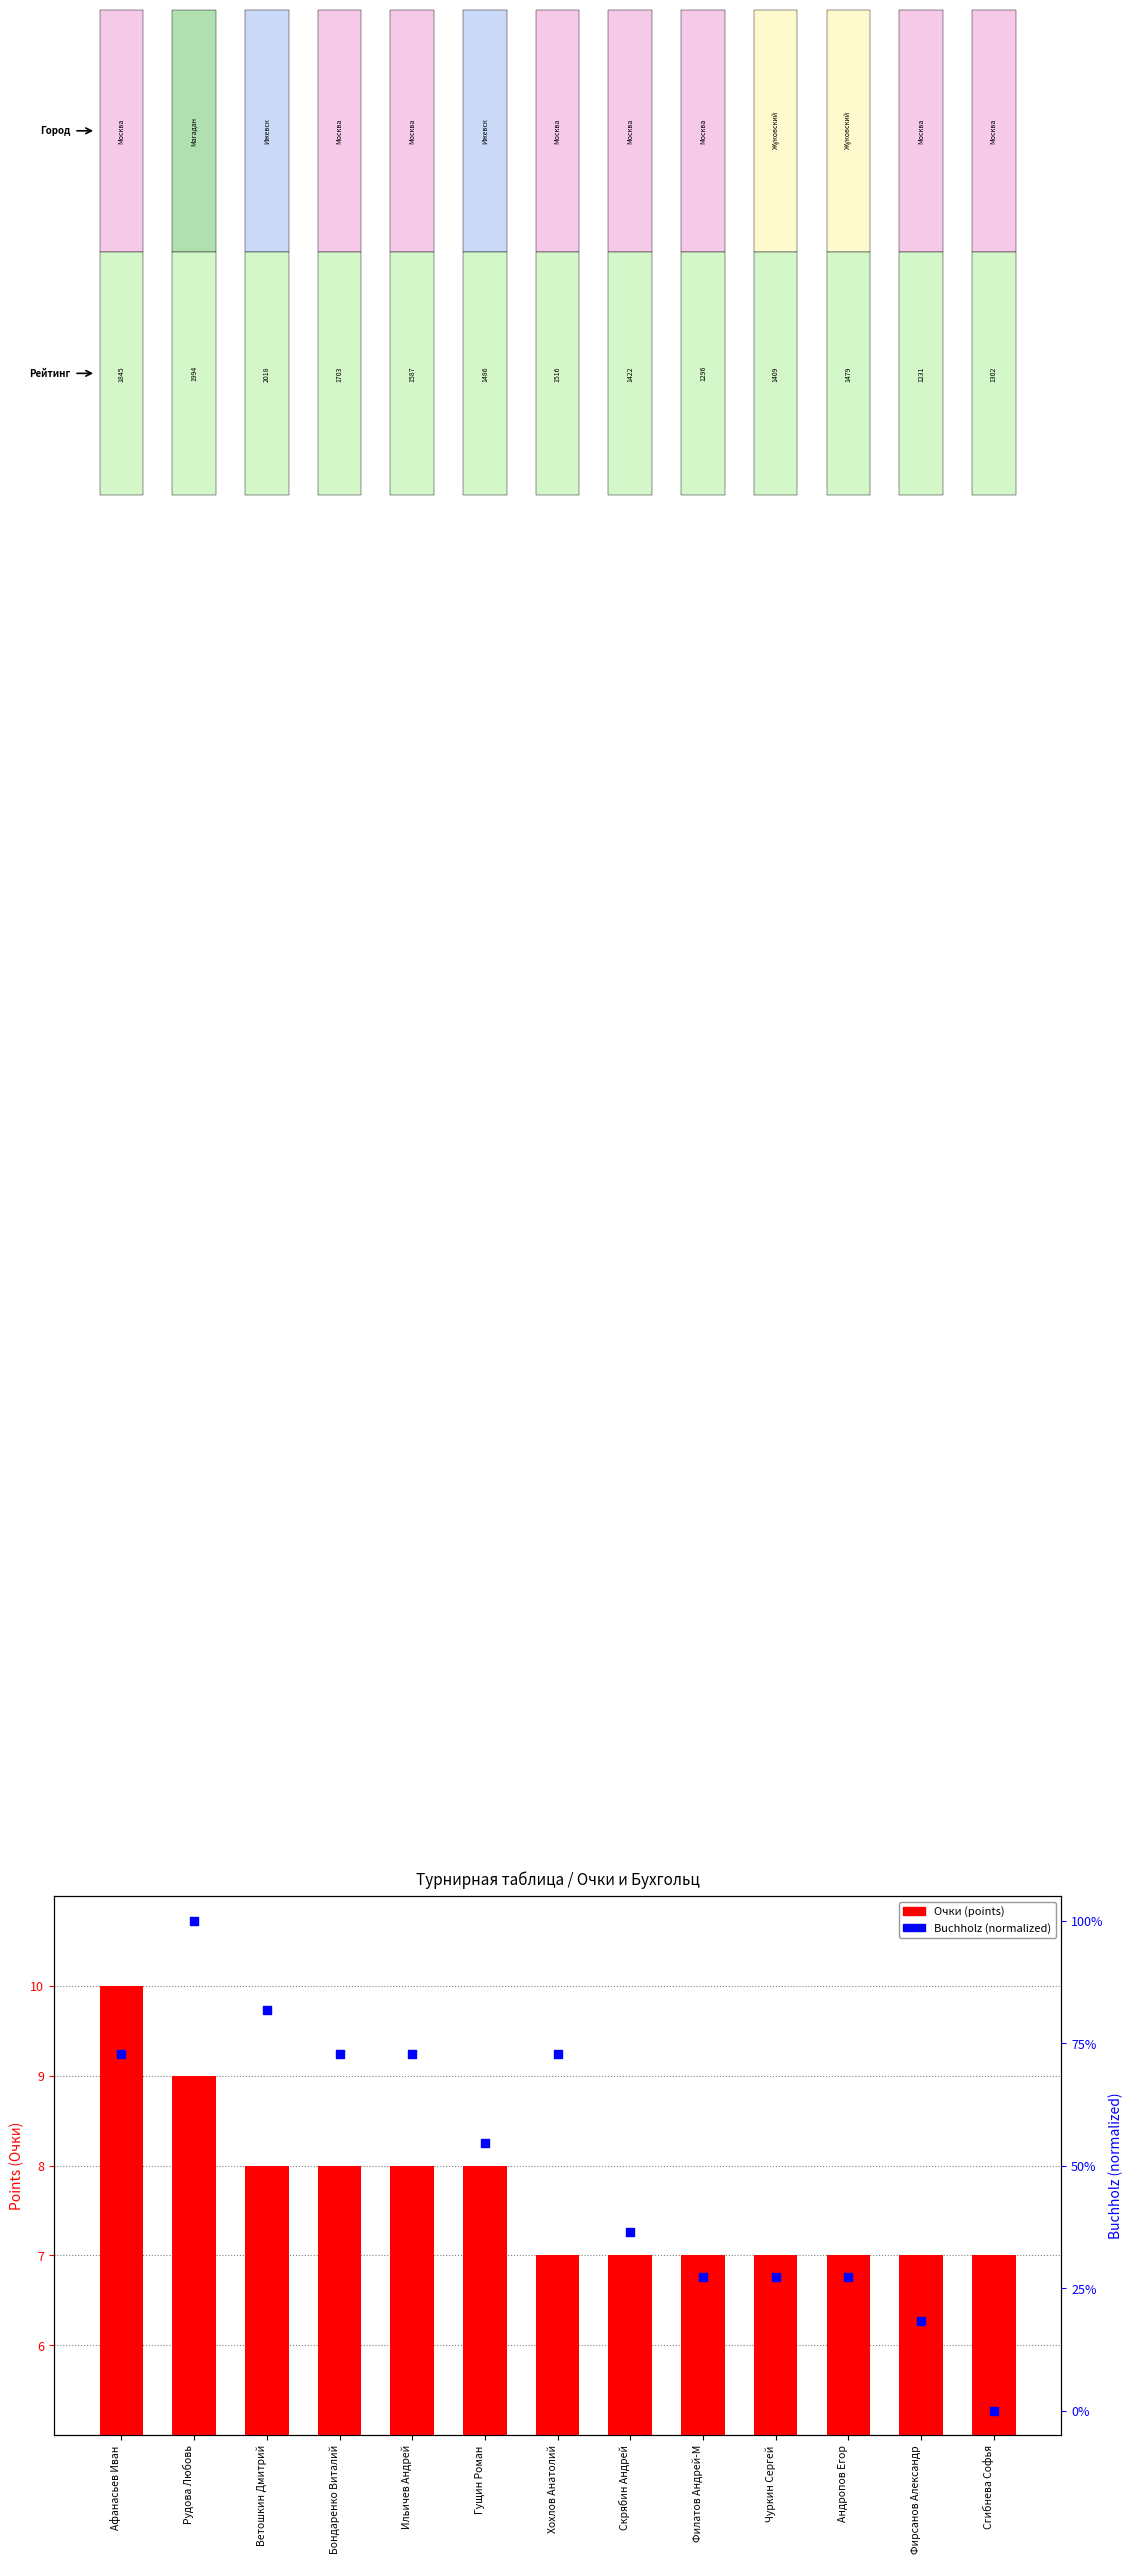

Which series reaches the minimum Y coordinate?

Buchholz (norm)